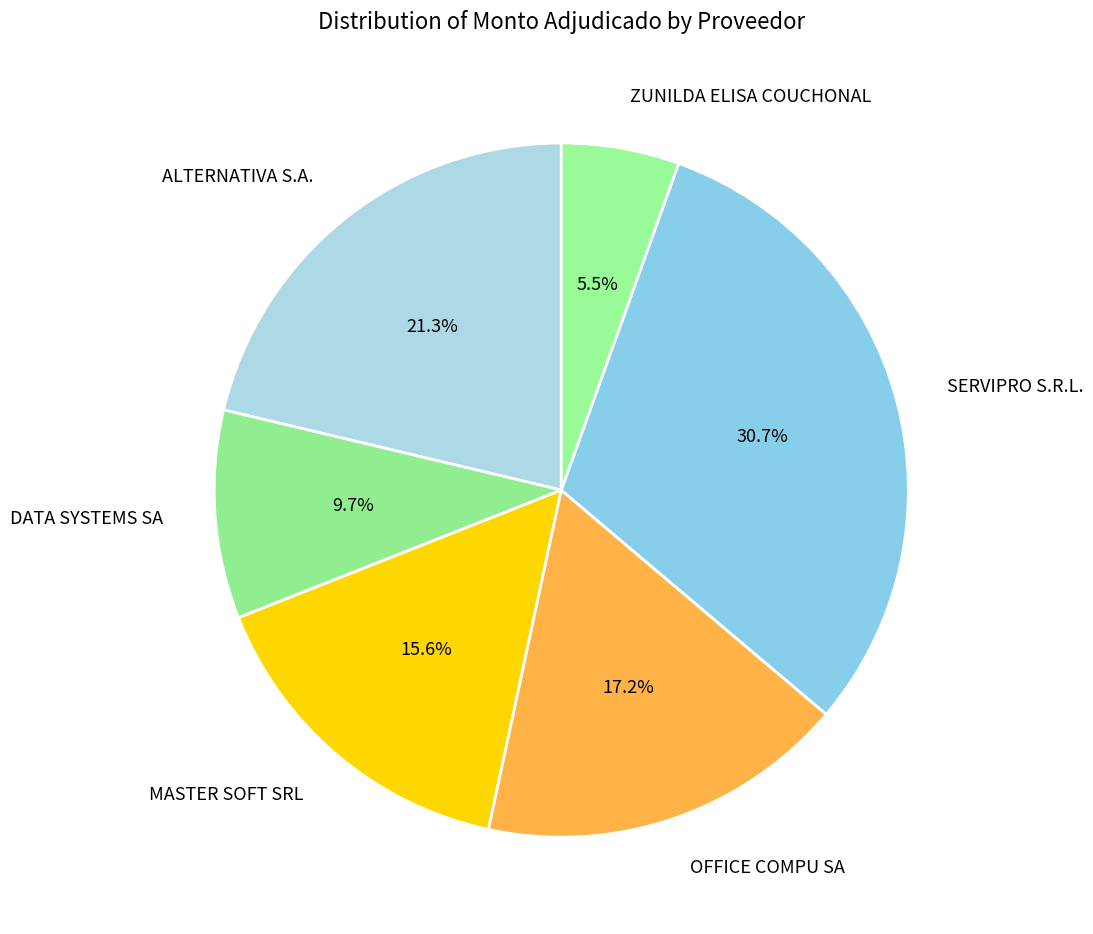

Rank the categories by value from lowest to highest.

ZUNILDA ELISA COUCHONAL, DATA SYSTEMS SA, MASTER SOFT SRL, OFFICE COMPU SA, ALTERNATIVA S.A., SERVIPRO S.R.L.